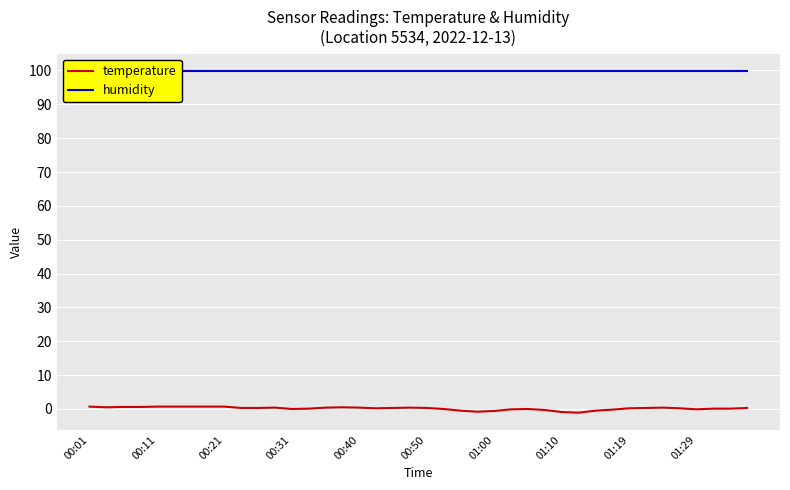

True or false: temperature has a value of 0.4 at 00:40.

True